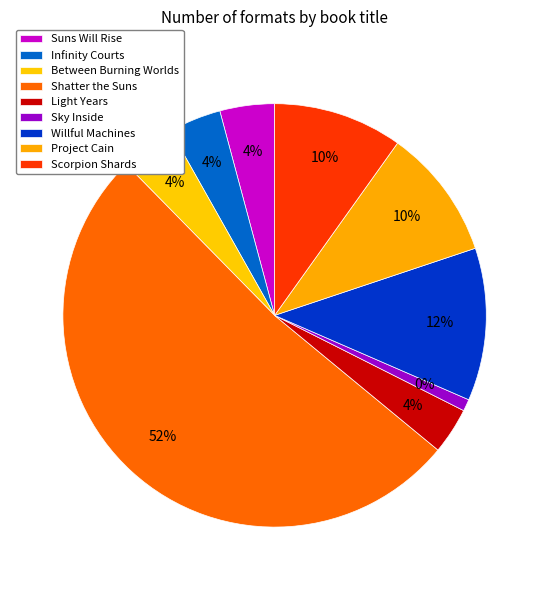

What is the change in value from Suns Will Rise to Sky Inside?

-133085932